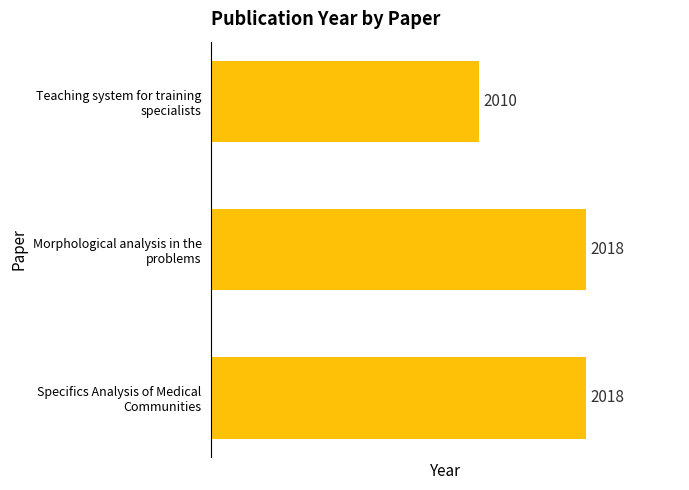

Are the bars horizontal?

Yes